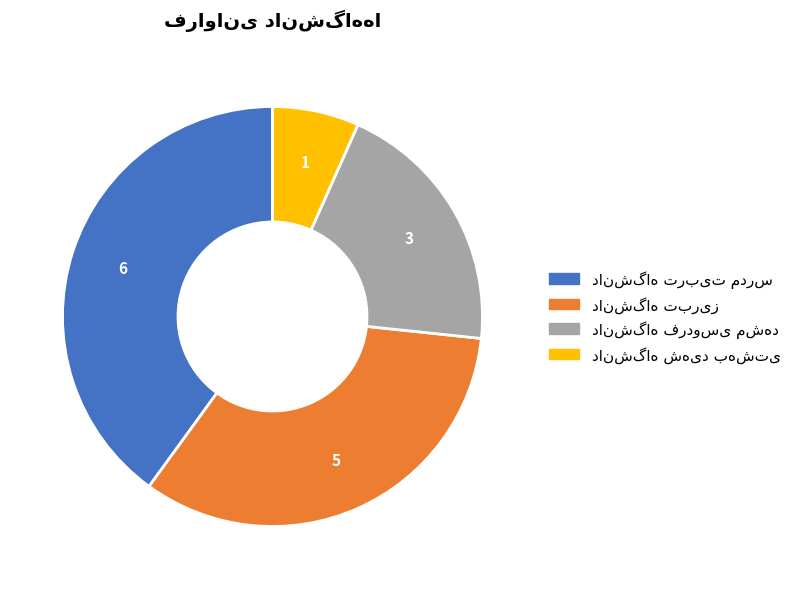

True or false: دانشگاه تربیت مدرس accounts for 52% of the total.

False